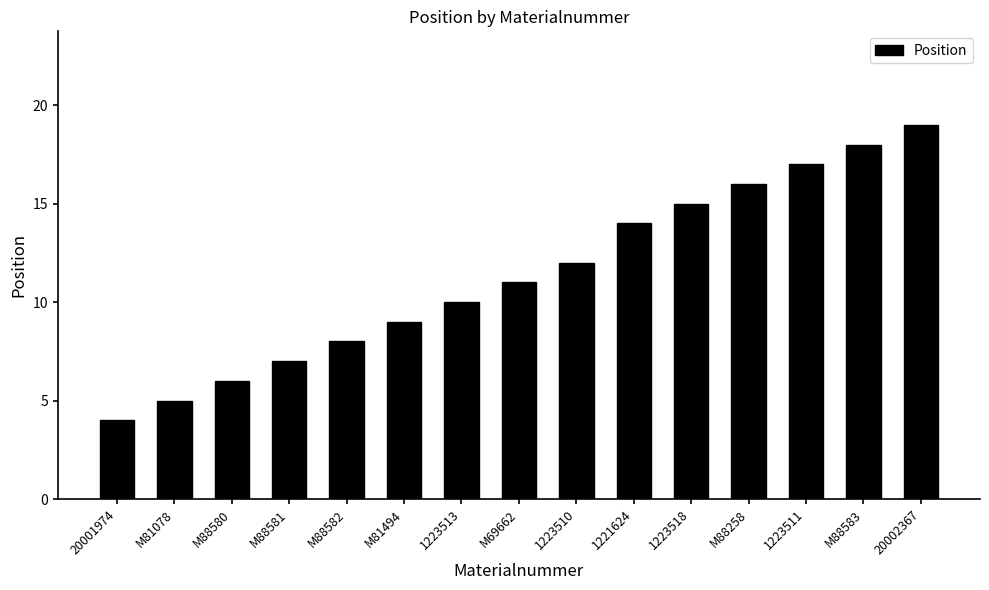

What is the ratio of the value at M88580 to the value at 1221624?

0.4